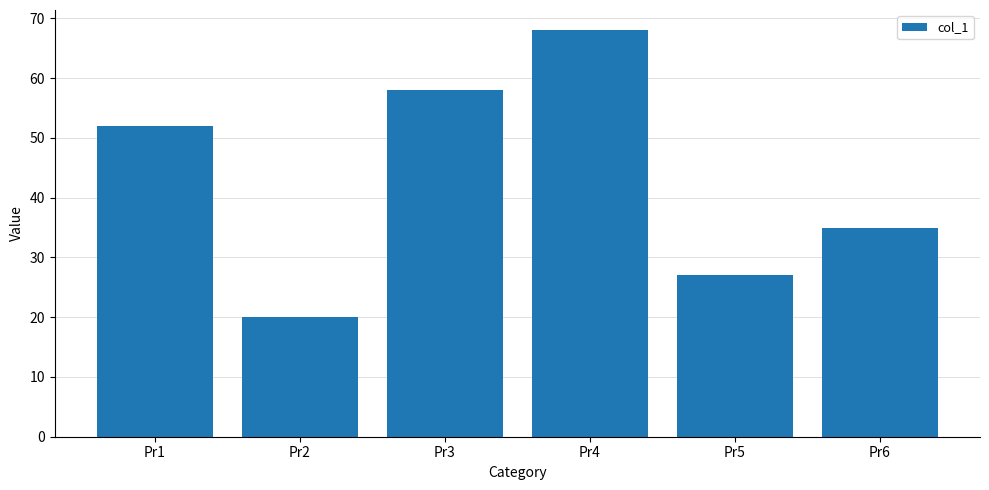

What is the value of the 2nd bar from the left?

20